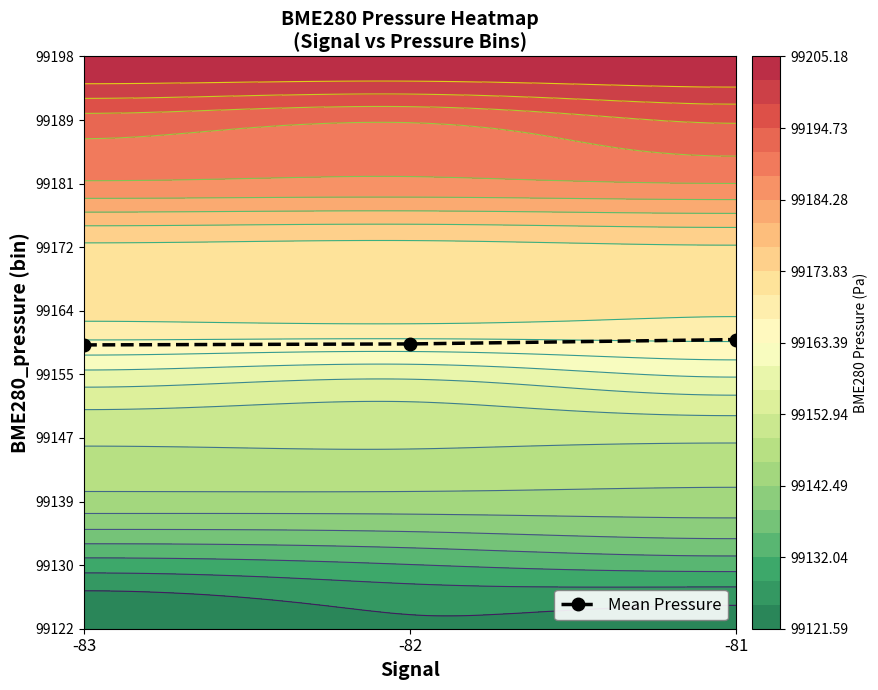

Which has a higher value, -83 or -82?

-82